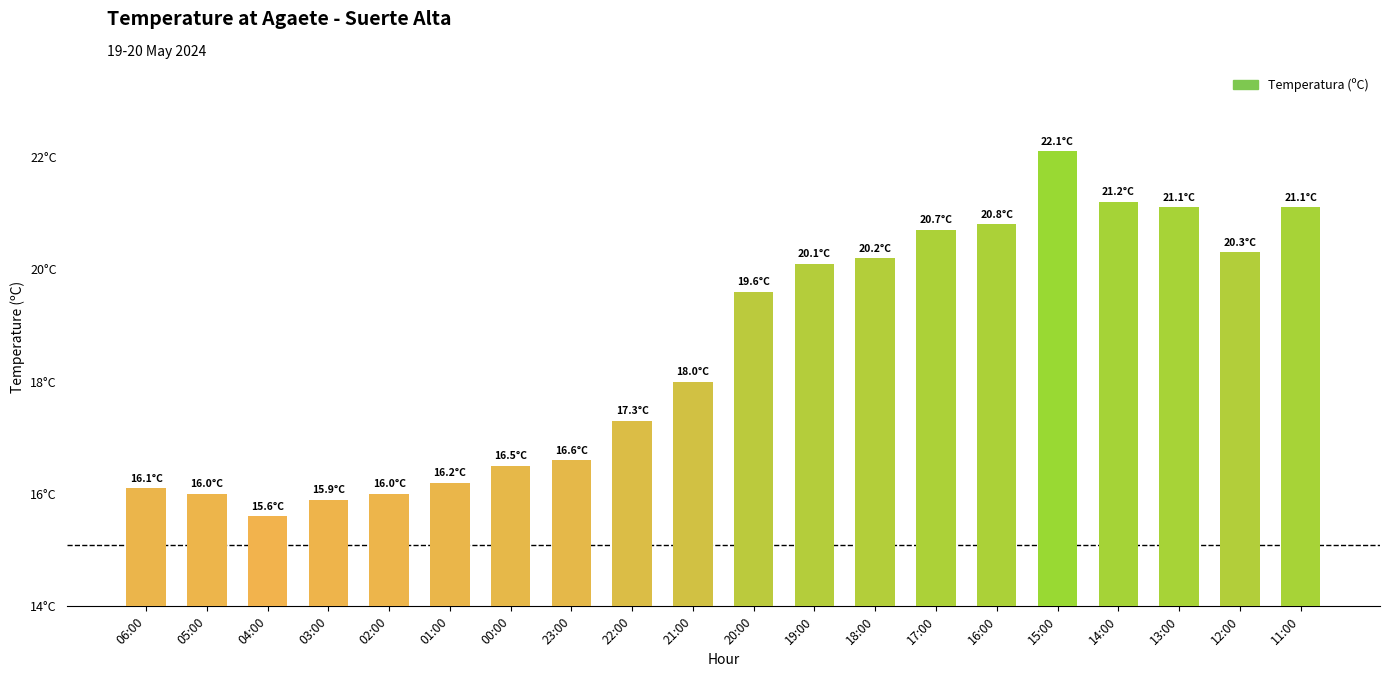

Does the chart contain any negative values?

No